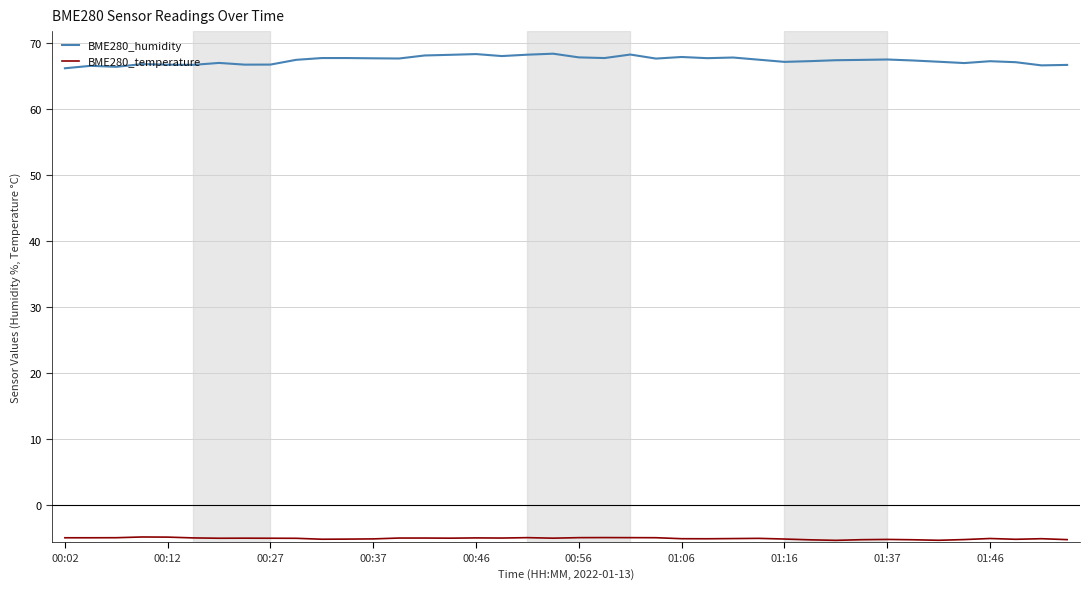

Does the chart have visible grid lines?

Yes